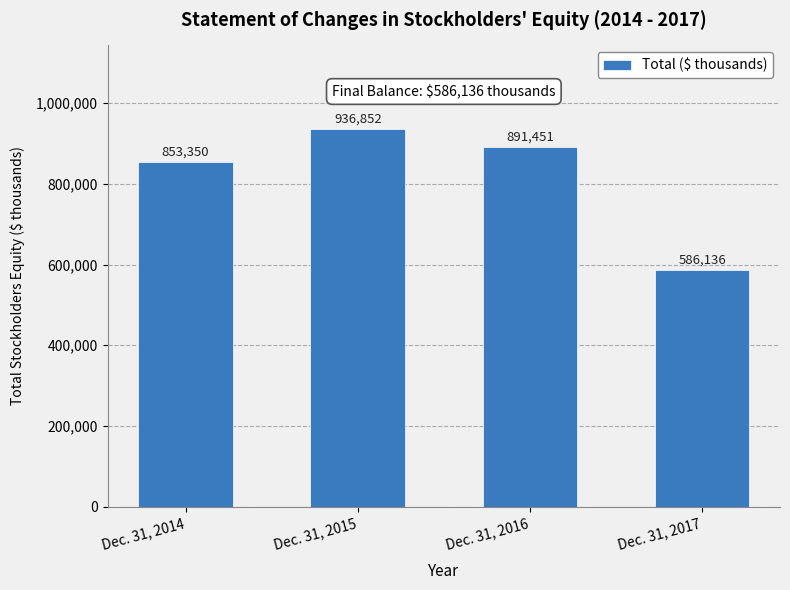

How many bars are there in total?

4